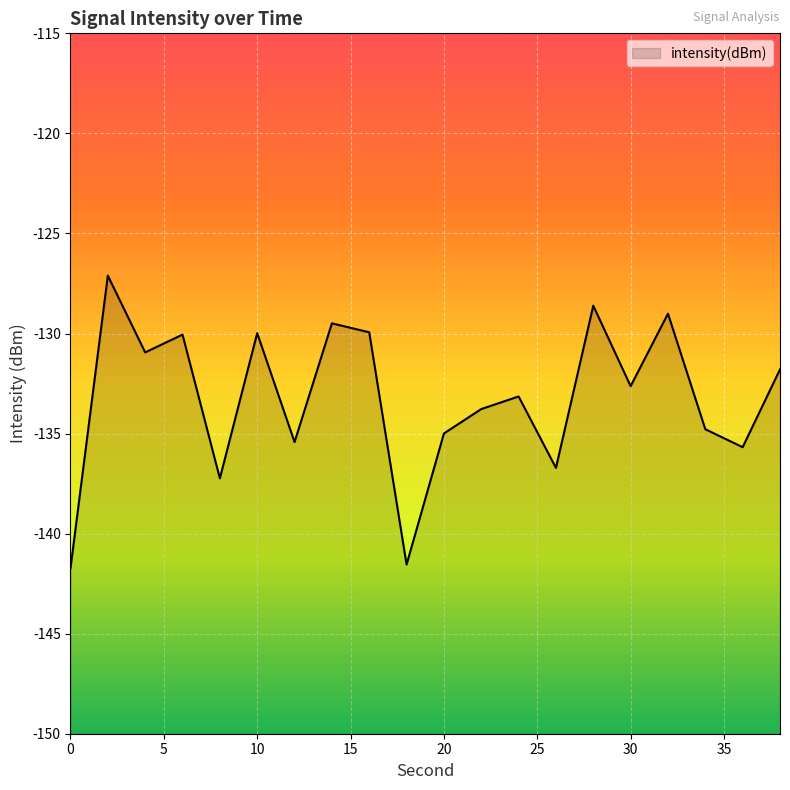

What value does the data have at 12?

-135.4